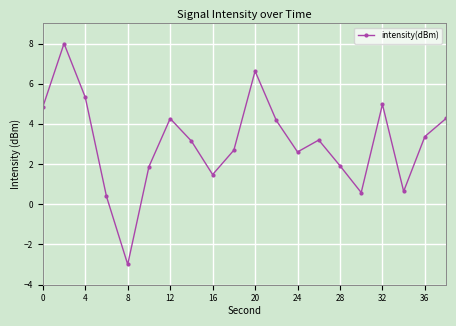

True or false: the data has more than 0 interior local peaks.

True